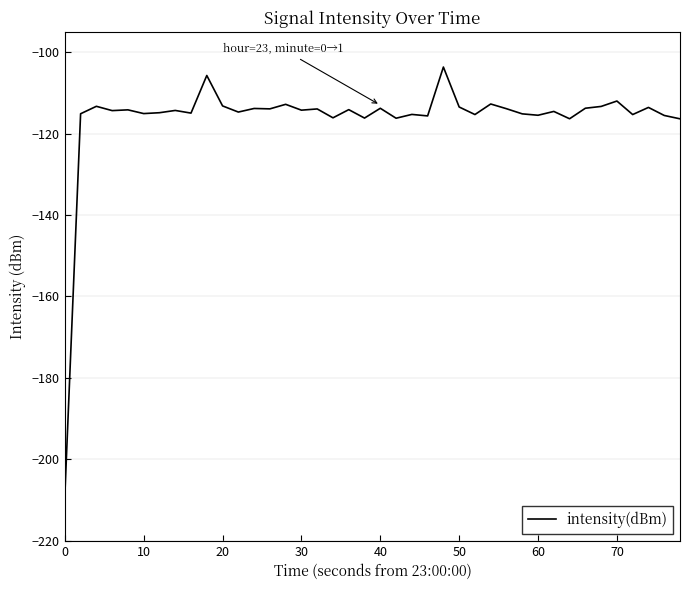

What is the difference between the maximum and minimum values?

105.4